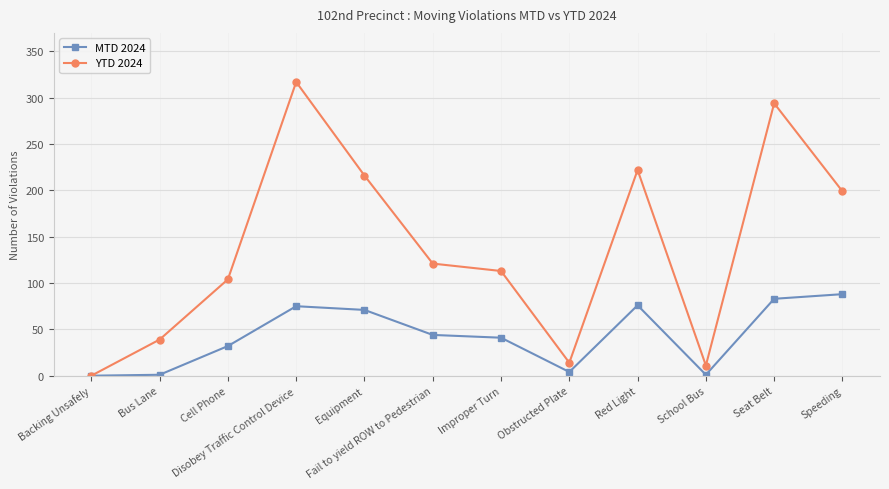

How many data points in MTD 2024 are less than 44?

6